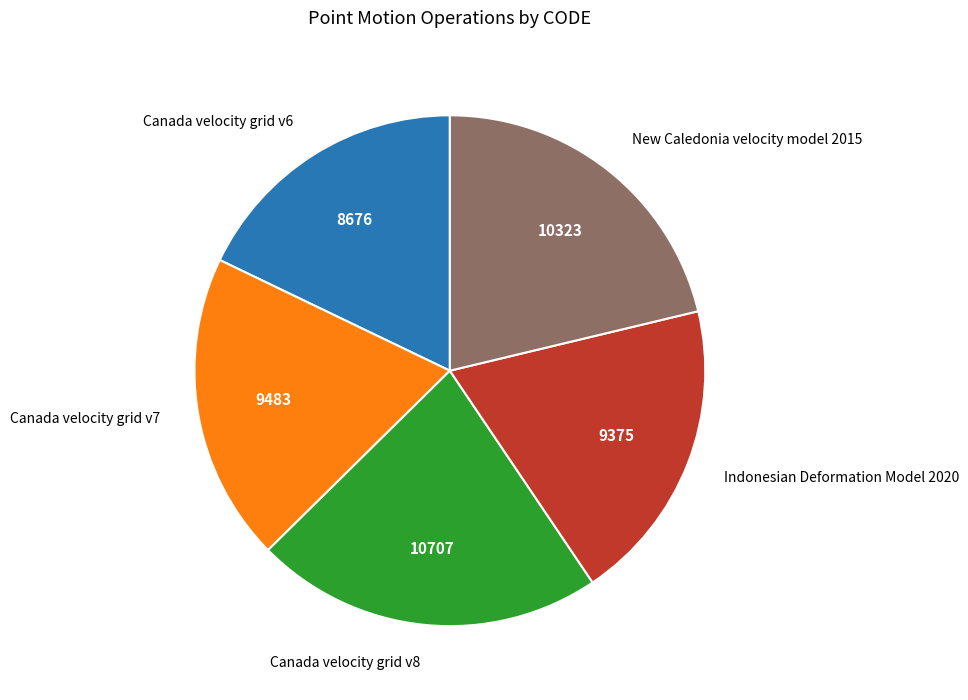

Which slice is the smallest?

Canada velocity grid v6